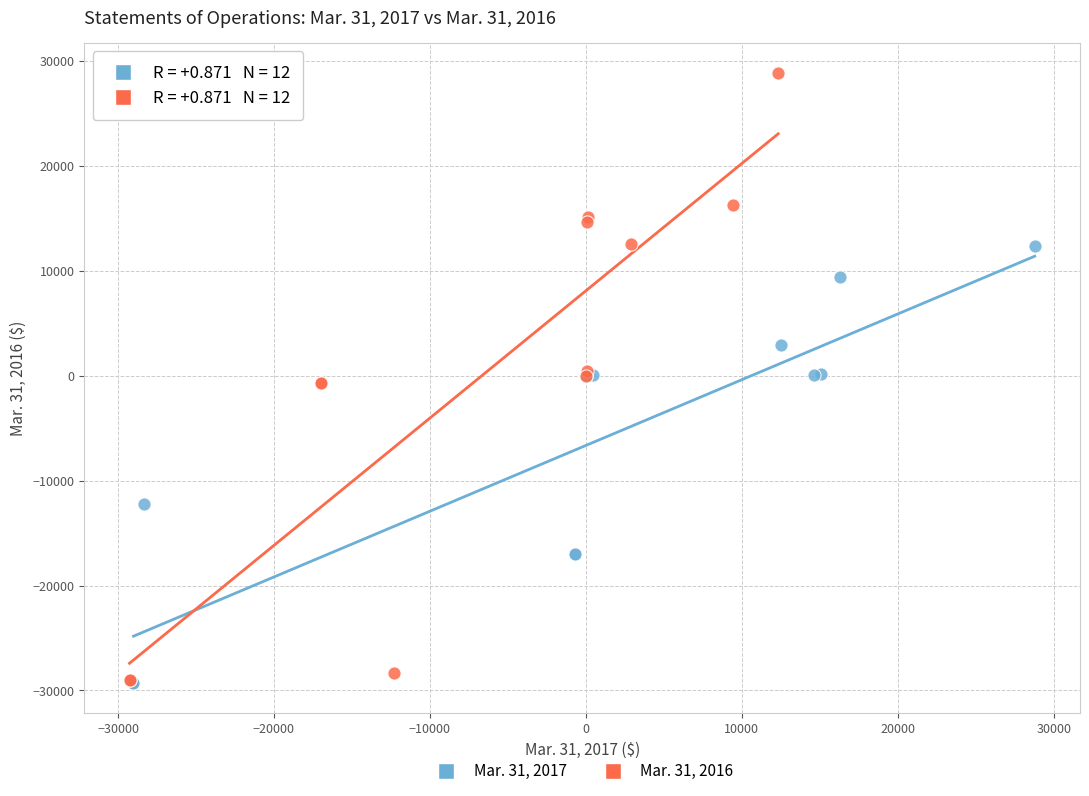

Which series reaches the maximum Y coordinate?

Mar. 31, 2016